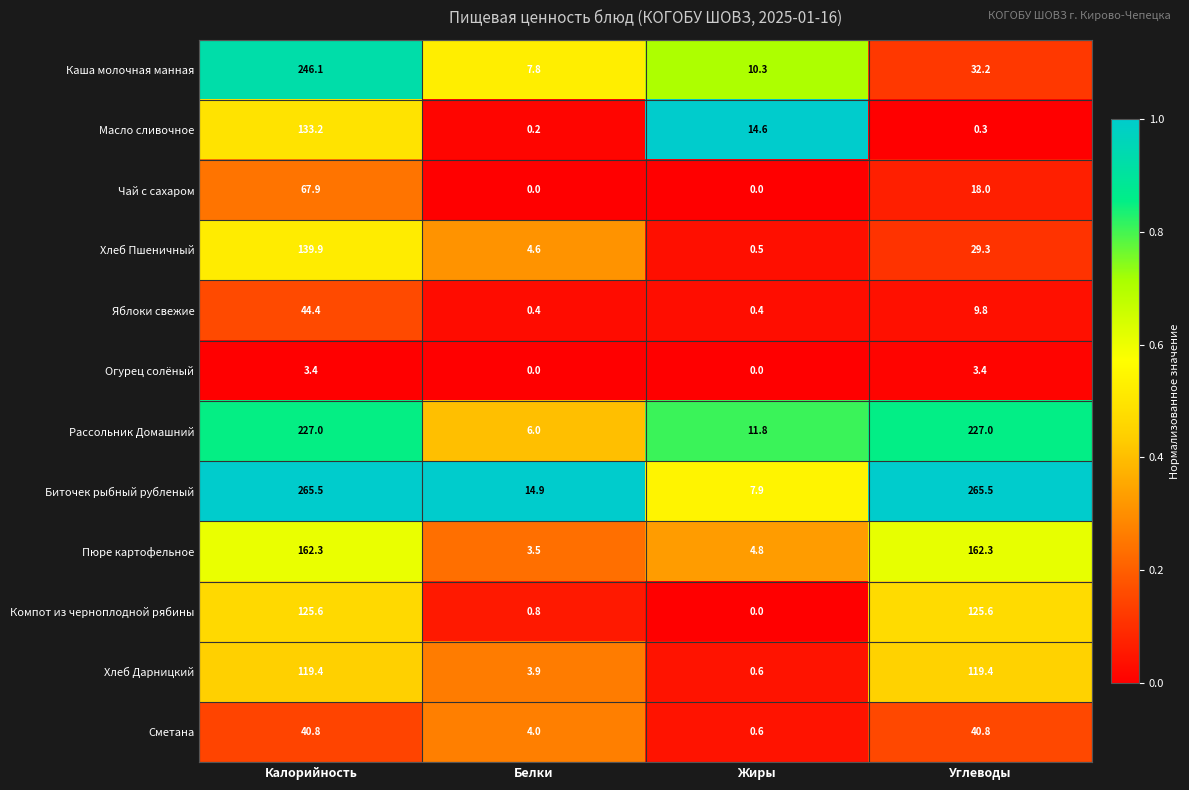

Which series has the largest range (max minus min)?

Биточек рыбный рубленый